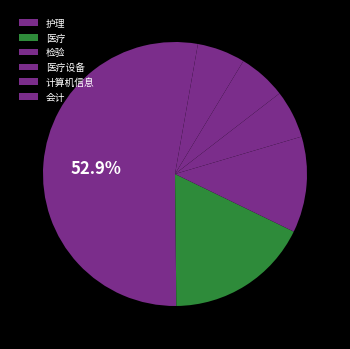

To the nearest percent, what percentage of the pie is 护理?

53%